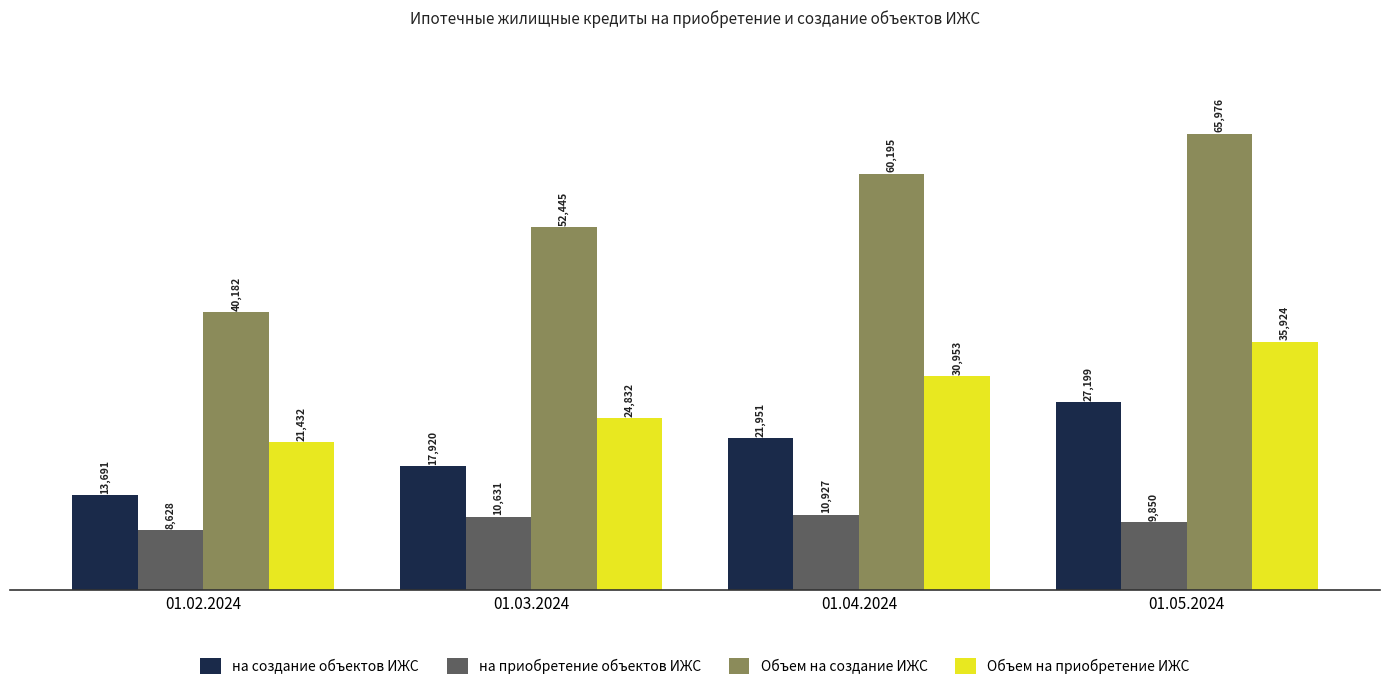

At which label does на приобретение объектов ИЖС reach its minimum?

01.02.2024